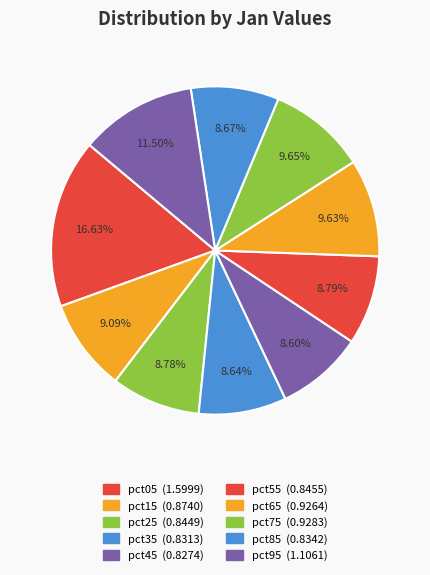

How much of the chart is everything except pct35?

91.4%